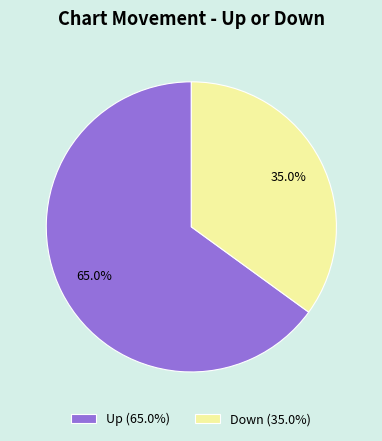

Between Up and Down, which is larger?

Up